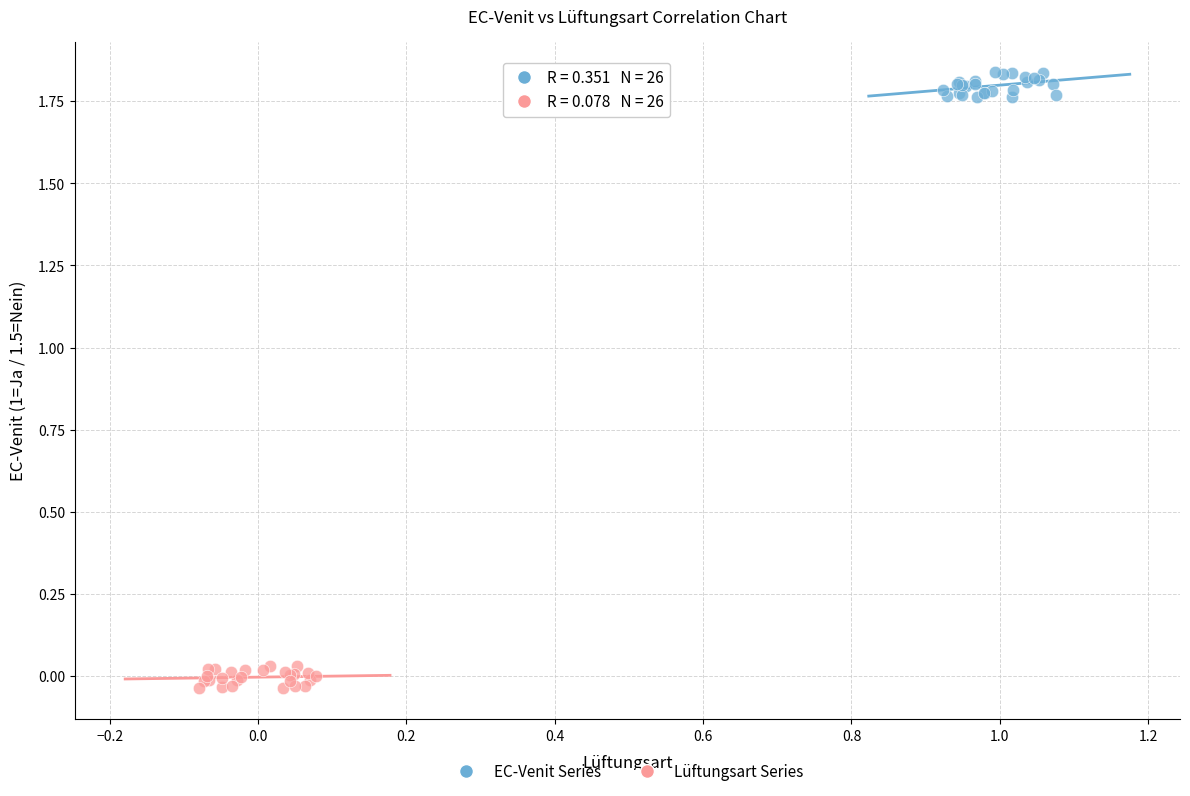

Which series has the widest spread of Y values?

EC-Venit Series